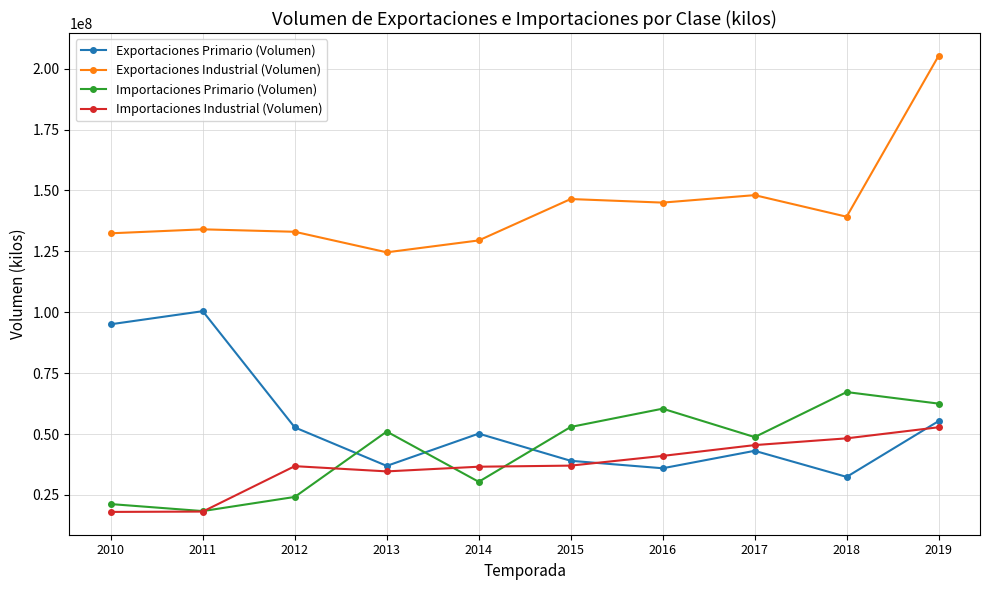

The Exportaciones Industrial (Volumen) series shows 145016168.6 at 2016. True or false?

True